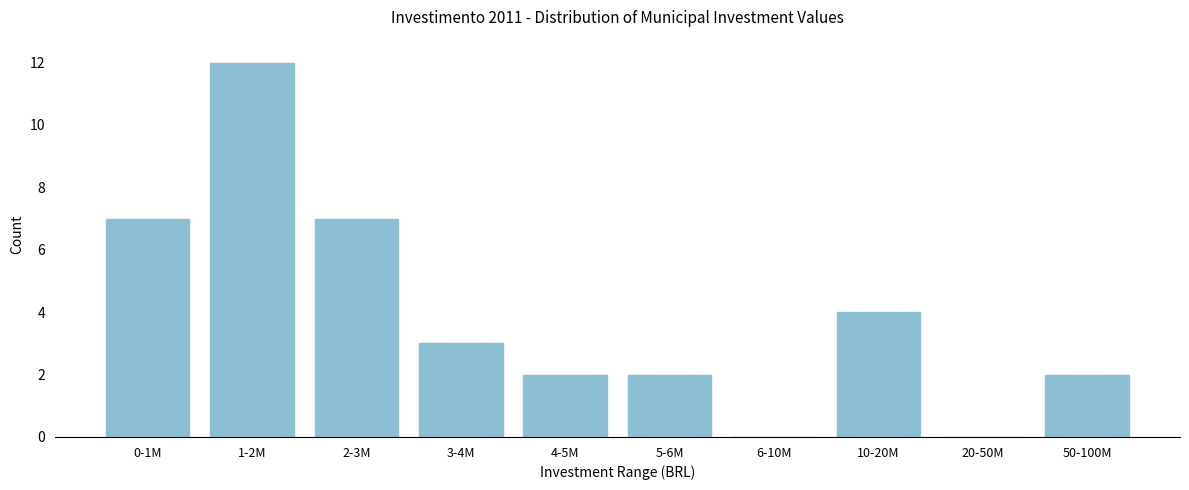

Reading left to right, extract all data points from this chart.

0-1M=7	1-2M=12	2-3M=7	3-4M=3	4-5M=2	5-6M=2	6-10M=0	10-20M=4	20-50M=0	50-100M=2